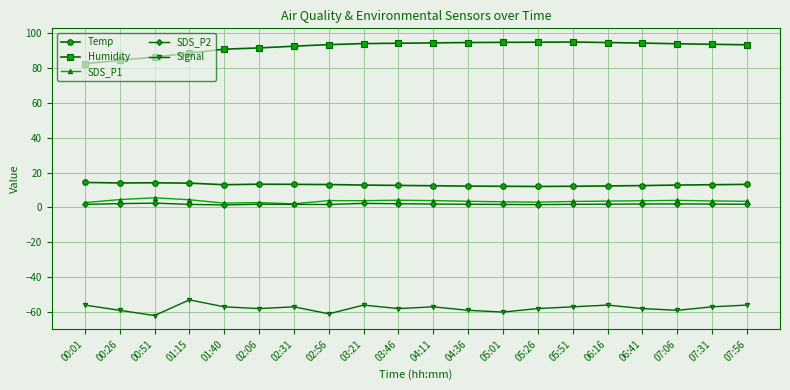

The Temp series shows 13.2 at 02:31. True or false?

True